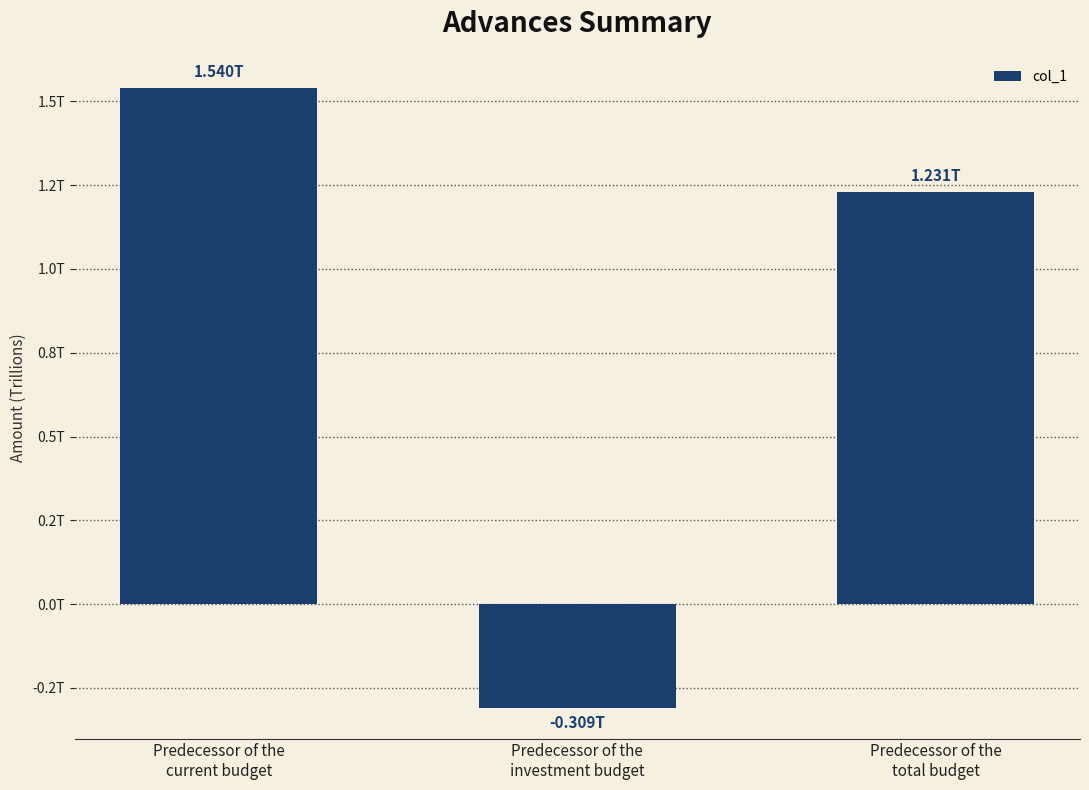

At which category does the chart reach its peak across all series?

Predecessor of the
current budget